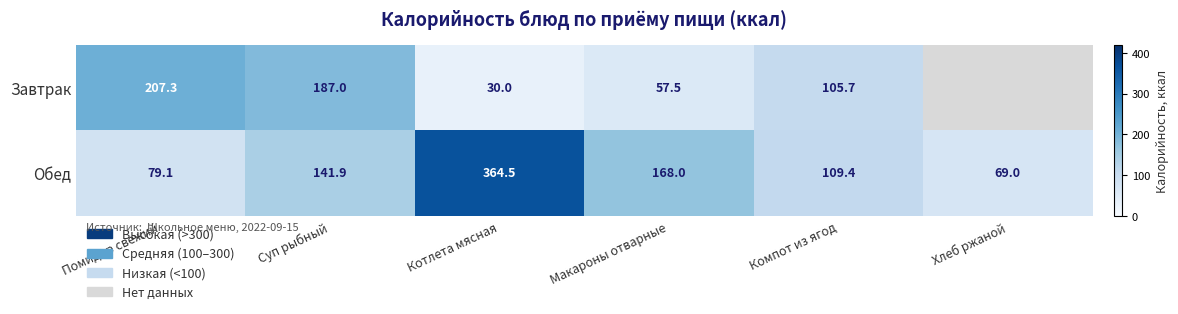

What is the total value across all series at Помидор свежий?

286.4